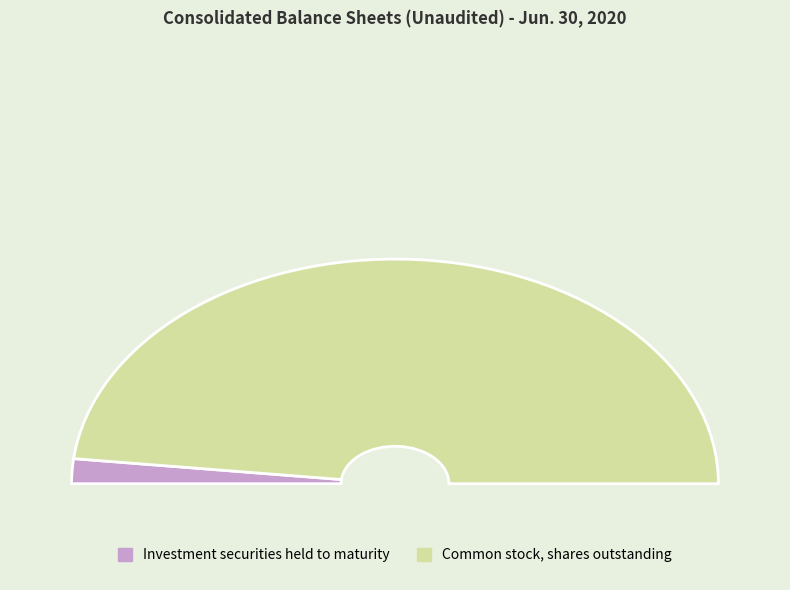

Is there any slice that represents more than half of the pie?

Yes